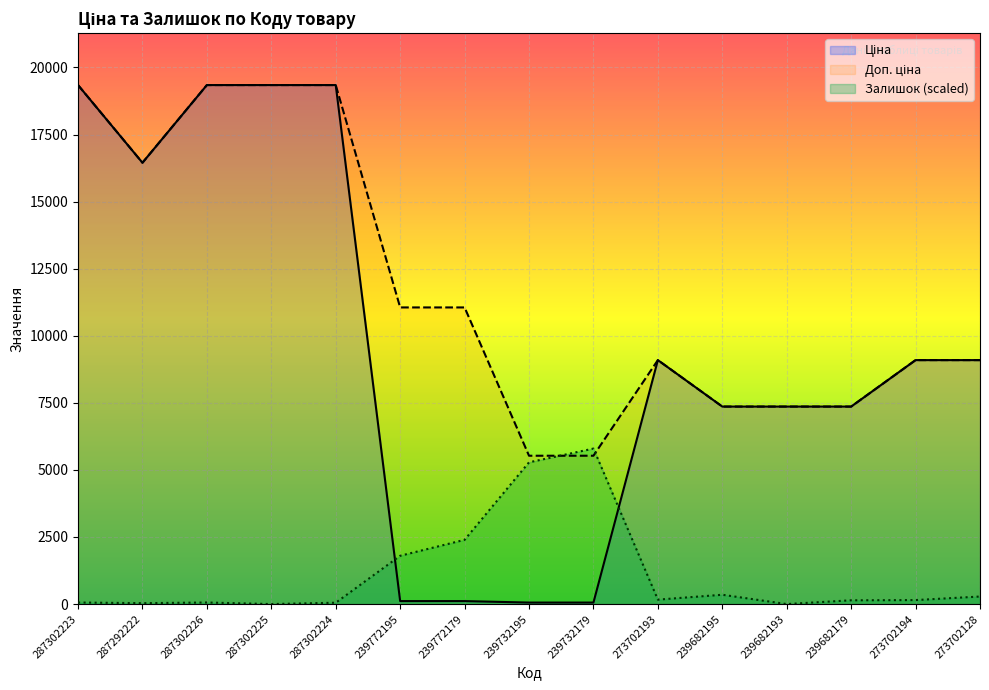

At which category does the chart reach its minimum across all series?

287302225